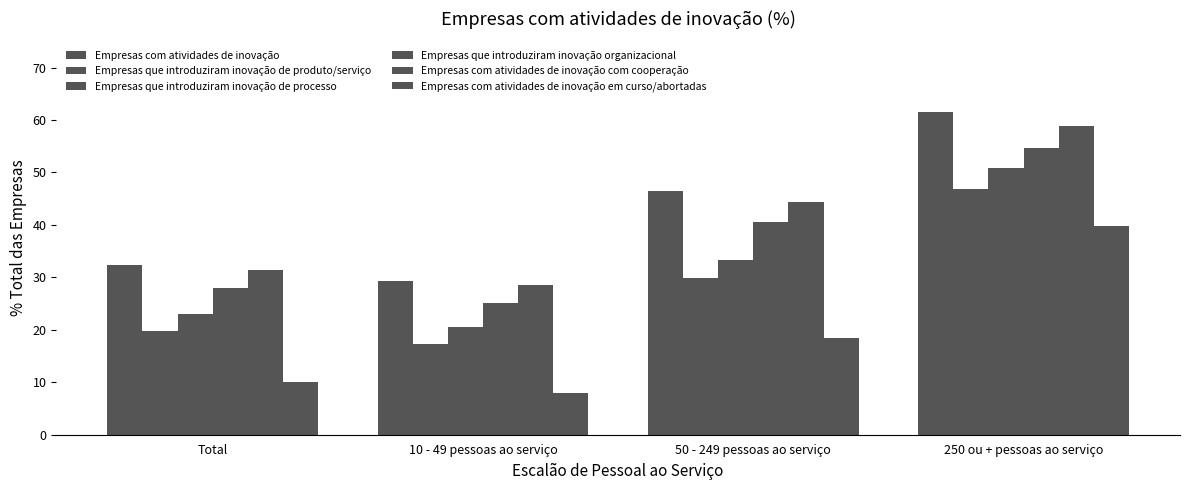

How many groups of bars are there?

4